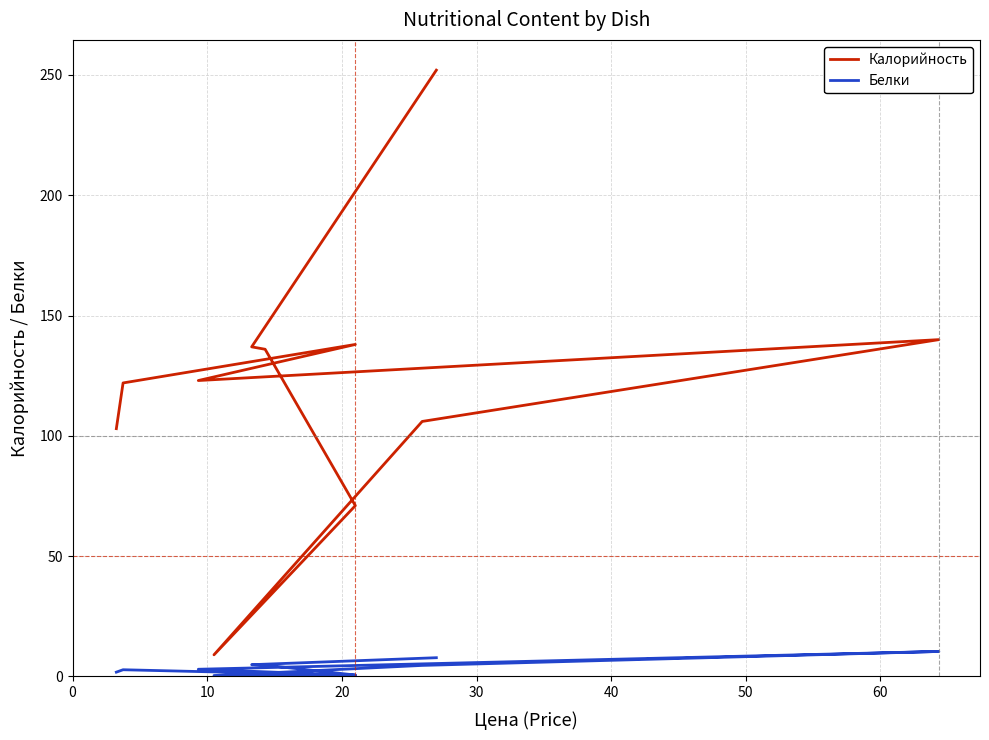

List the series in order of their overall mean, lowest first.

Белки, Калорийность